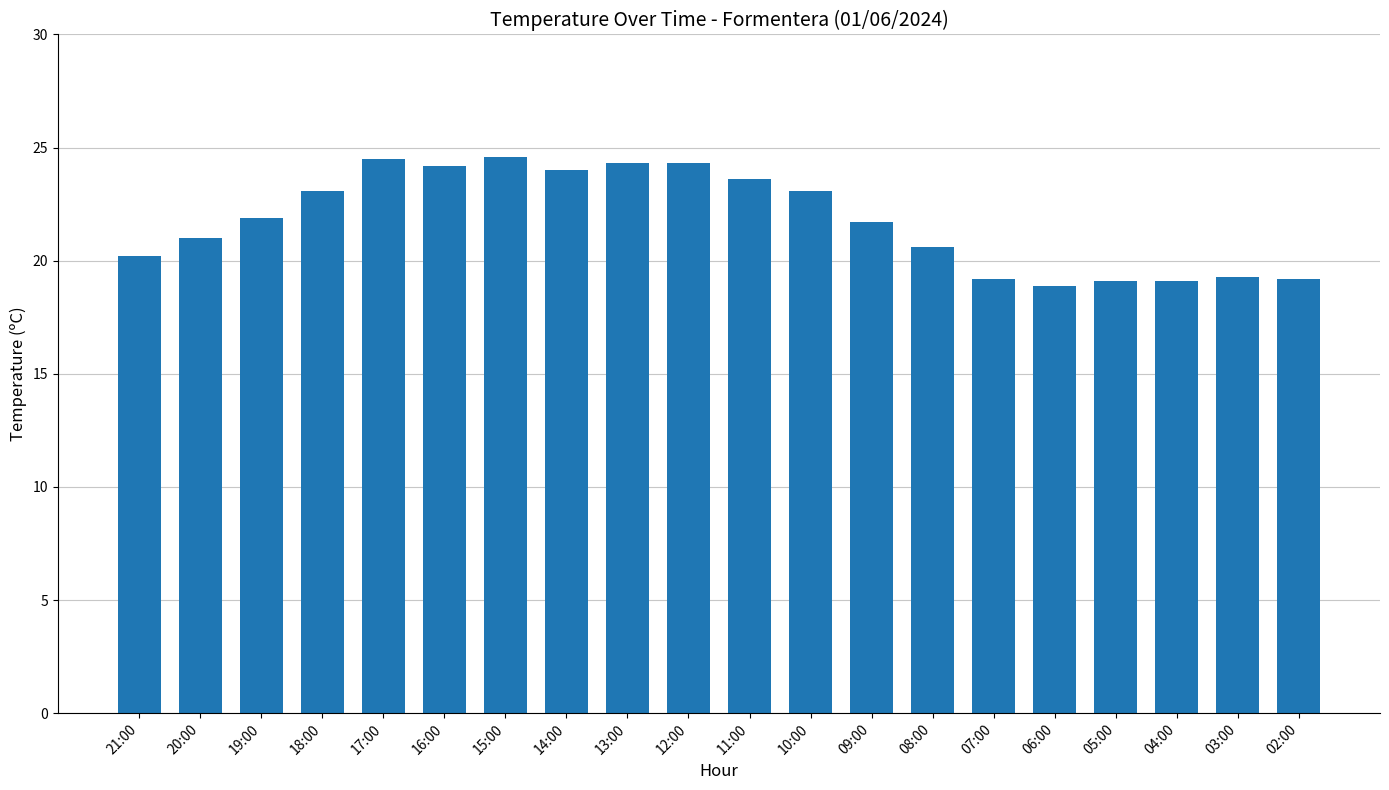

What is the difference between the second highest and minimum values?

5.6